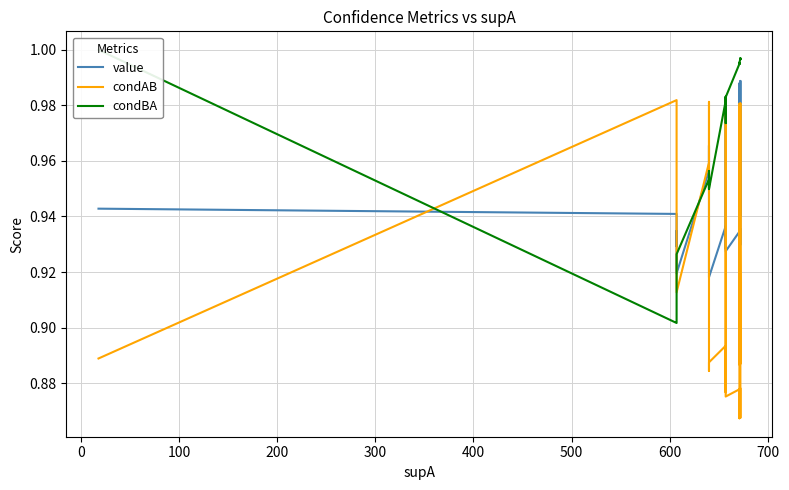

Count the condAB values in the range 0 to 1.

31